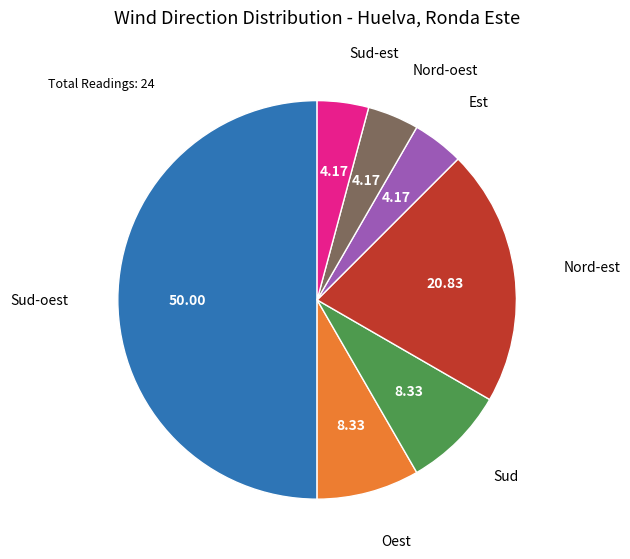

Does Oest account for over 50% of the chart?

No